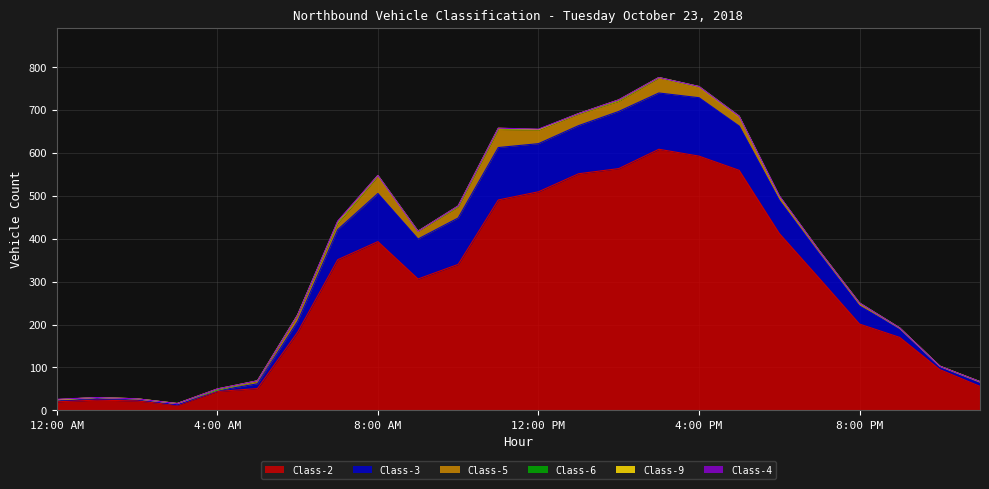

Reading left to right, extract all data points from this chart.

Class-2: 12:00 AM=20	1:00 AM=24	2:00 AM=22	3:00 AM=12	4:00 AM=44	5:00 AM=51	6:00 AM=182	7:00 AM=351	8:00 AM=393	9:00 AM=306	10:00 AM=340	11:00 AM=490	12:00 PM=509	1:00 PM=551	2:00 PM=563	3:00 PM=608	4:00 PM=592	5:00 PM=559	6:00 PM=412	7:00 PM=307	8:00 PM=201	9:00 PM=170	10:00 PM=95	11:00 PM=56
Class-3: 12:00 AM=4	1:00 AM=4	2:00 AM=4	3:00 AM=1	4:00 AM=2	5:00 AM=11	6:00 AM=25	7:00 AM=70	8:00 AM=112	9:00 AM=93	10:00 AM=108	11:00 AM=122	12:00 PM=112	1:00 PM=112	2:00 PM=133	3:00 PM=131	4:00 PM=136	5:00 PM=103	6:00 PM=77	7:00 PM=57	8:00 PM=42	9:00 PM=20	10:00 PM=6	11:00 PM=9
Class-5: 12:00 AM=1	1:00 AM=2	2:00 AM=1	3:00 AM=3	4:00 AM=1	5:00 AM=6	6:00 AM=15	7:00 AM=15	8:00 AM=40	9:00 AM=18	10:00 AM=26	11:00 AM=42	12:00 PM=32	1:00 PM=27	2:00 PM=24	3:00 PM=35	4:00 PM=24	5:00 PM=20	6:00 PM=10	7:00 PM=7	8:00 PM=5	9:00 PM=1	10:00 PM=2	11:00 PM=1
Class-6: 12:00 AM=0	1:00 AM=0	2:00 AM=0	3:00 AM=0	4:00 AM=1	5:00 AM=1	6:00 AM=0	7:00 AM=3	8:00 AM=2	9:00 AM=0	10:00 AM=1	11:00 AM=2	12:00 PM=1	1:00 PM=1	2:00 PM=2	3:00 PM=1	4:00 PM=2	5:00 PM=3	6:00 PM=0	7:00 PM=0	8:00 PM=2	9:00 PM=1	10:00 PM=0	11:00 PM=1
Class-9: 12:00 AM=0	1:00 AM=0	2:00 AM=0	3:00 AM=0	4:00 AM=2	5:00 AM=0	6:00 AM=0	7:00 AM=1	8:00 AM=0	9:00 AM=0	10:00 AM=1	11:00 AM=1	12:00 PM=0	1:00 PM=0	2:00 PM=1	3:00 PM=0	4:00 PM=0	5:00 PM=0	6:00 PM=0	7:00 PM=0	8:00 PM=0	9:00 PM=0	10:00 PM=0	11:00 PM=0
Class-4: 12:00 AM=1	1:00 AM=0	2:00 AM=0	3:00 AM=0	4:00 AM=0	5:00 AM=0	6:00 AM=0	7:00 AM=1	8:00 AM=0	9:00 AM=0	10:00 AM=0	11:00 AM=0	12:00 PM=1	1:00 PM=0	2:00 PM=0	3:00 PM=0	4:00 PM=0	5:00 PM=0	6:00 PM=1	7:00 PM=0	8:00 PM=0	9:00 PM=0	10:00 PM=0	11:00 PM=0